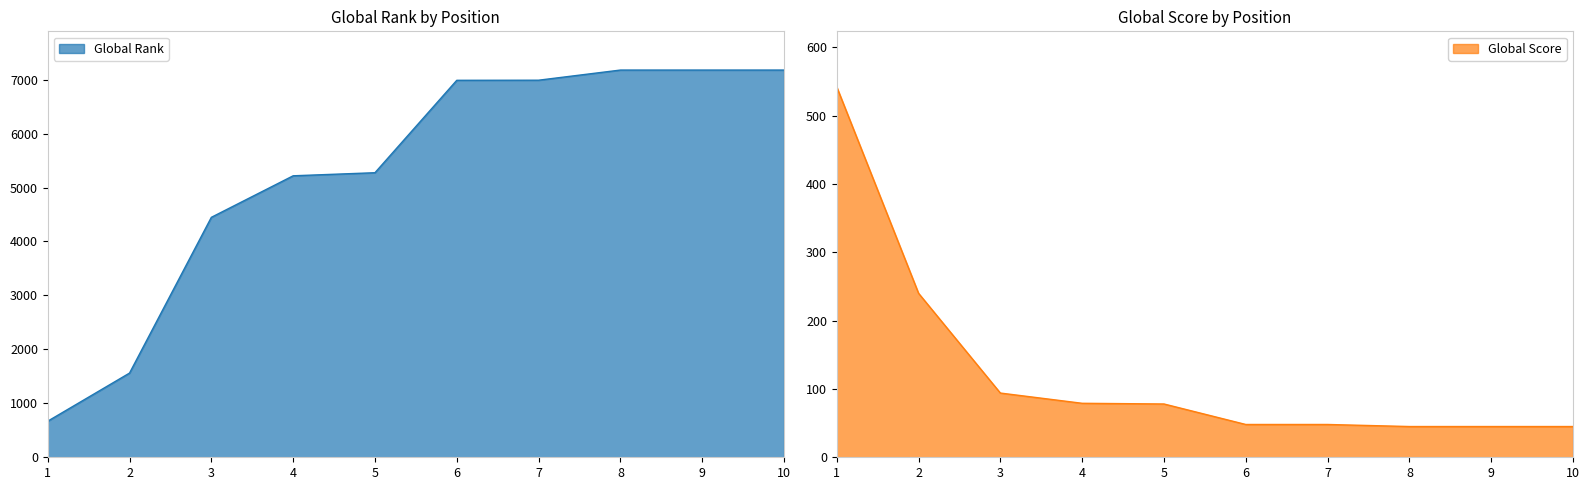

What is the sum of all Global Rank values?

52683